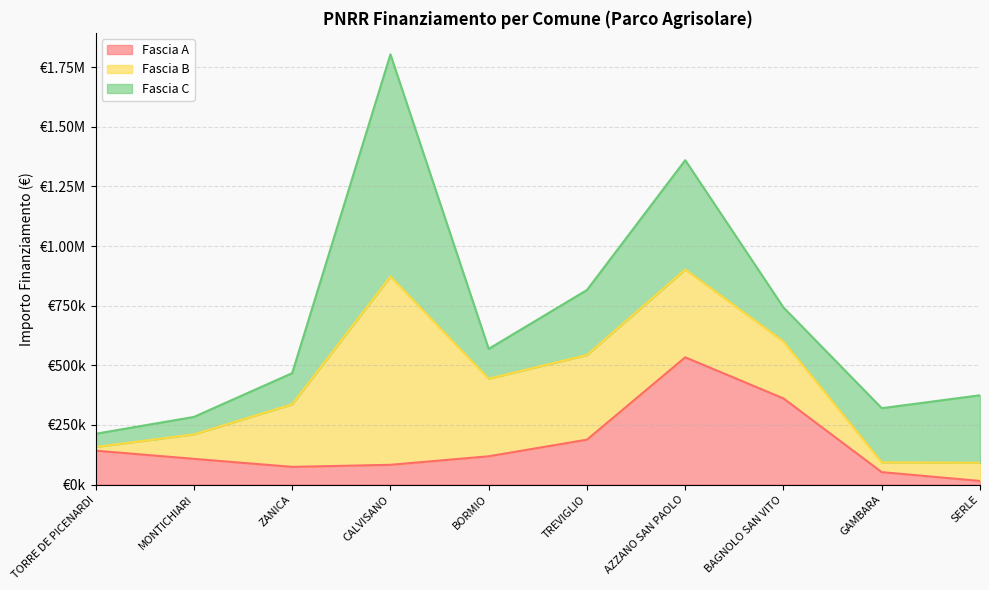

Reading left to right, transcribe all the data shown in this chart.

Fascia A: 142320.0	108000.0	74400.0	83040.0	118800.0	188362.2	533520.0	361240.0	52320.0	15440.0
Fascia B: 15440.0	102630.9	262240.0	789254.4	325026.9	354880.0	368005.7	238829.6	41192.0	76140.0
Fascia C: 55388.0	73108.0	130560.0	930869.5	125175.0	272400.0	458182.4	142361.6	226850.0	282960.0